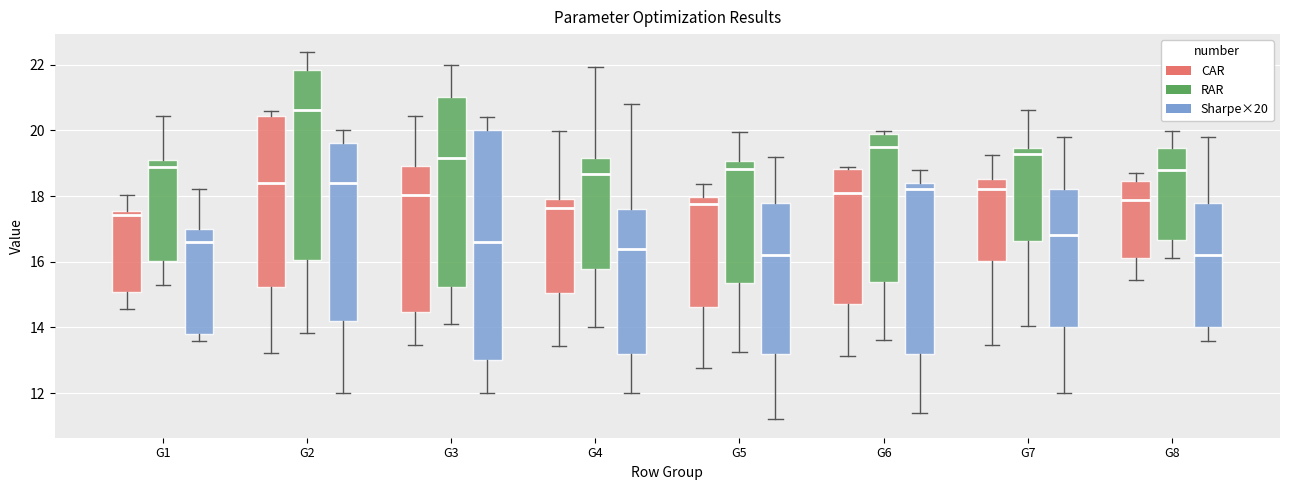

Reading left to right, transcribe this box plot: for each box, give where its median line is, the range the box spans, and where its two whiskers end, as read against the y-axis. The values are not printed on the chart, so give them approximately, as read against the axis.

G1 (CAR): median 17.4, box 15.0 to 17.6, whiskers 14.6 to 18.0
G1 (RAR): median 18.8, box 16.0 to 19.2, whiskers 15.4 to 20.4
G1 (Sharpe×20): median 16.6, box 13.8 to 17.0, whiskers 13.6 to 18.2
G2 (CAR): median 18.4, box 15.2 to 20.4, whiskers 13.2 to 20.6
G2 (RAR): median 20.6, box 16.0 to 21.8, whiskers 13.8 to 22.4
G2 (Sharpe×20): median 18.4, box 14.2 to 19.6, whiskers 12.0 to 20.0
G3 (CAR): median 18.0, box 14.4 to 19.0, whiskers 13.4 to 20.4
G3 (RAR): median 19.2, box 15.2 to 21.0, whiskers 14.0 to 22.0
G3 (Sharpe×20): median 16.6, box 13.0 to 20.0, whiskers 12.0 to 20.4
G4 (CAR): median 17.6, box 15.0 to 18.0, whiskers 13.4 to 20.0
G4 (RAR): median 18.6, box 15.8 to 19.2, whiskers 14.0 to 22.0
G4 (Sharpe×20): median 16.4, box 13.2 to 17.6, whiskers 12.0 to 20.8
G5 (CAR): median 17.8, box 14.6 to 18.0, whiskers 12.8 to 18.4
G5 (RAR): median 18.8, box 15.4 to 19.0, whiskers 13.2 to 20.0
G5 (Sharpe×20): median 16.2, box 13.2 to 17.8, whiskers 11.2 to 19.2
G6 (CAR): median 18.0, box 14.8 to 18.8, whiskers 13.2 to 18.8
G6 (RAR): median 19.4, box 15.4 to 19.8, whiskers 13.6 to 20.0
G6 (Sharpe×20): median 18.2, box 13.2 to 18.4, whiskers 11.4 to 18.8
G7 (CAR): median 18.2, box 16.0 to 18.6, whiskers 13.4 to 19.2
G7 (RAR): median 19.2, box 16.6 to 19.4, whiskers 14.0 to 20.6
G7 (Sharpe×20): median 16.8, box 14.0 to 18.2, whiskers 12.0 to 19.8
G8 (CAR): median 17.8, box 16.2 to 18.4, whiskers 15.4 to 18.6
G8 (RAR): median 18.8, box 16.6 to 19.4, whiskers 16.2 to 20.0
G8 (Sharpe×20): median 16.2, box 14.0 to 17.8, whiskers 13.6 to 19.8